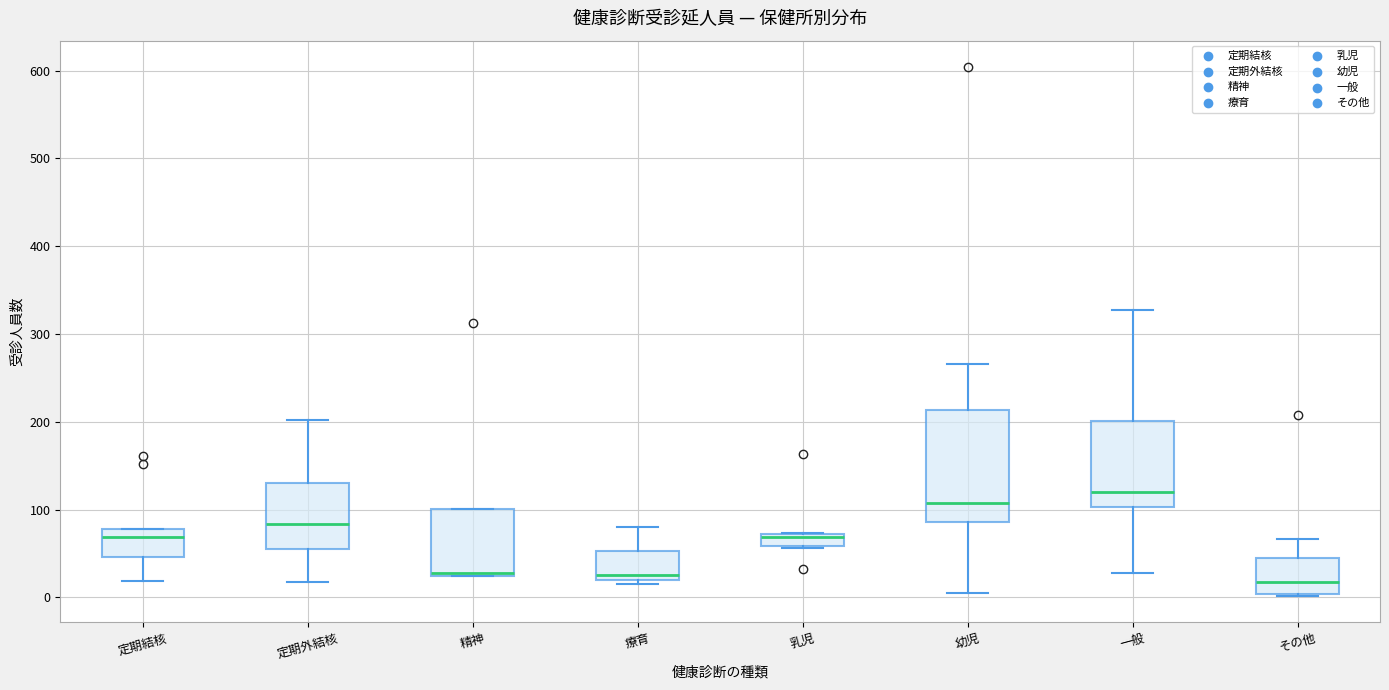

Which box is the tallest, from its lower edge to its upper edge?

幼児